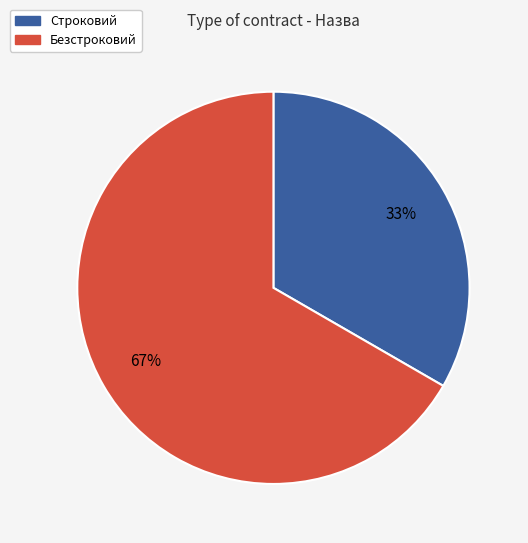

True or false: Безстроковий accounts for 79% of the total.

False